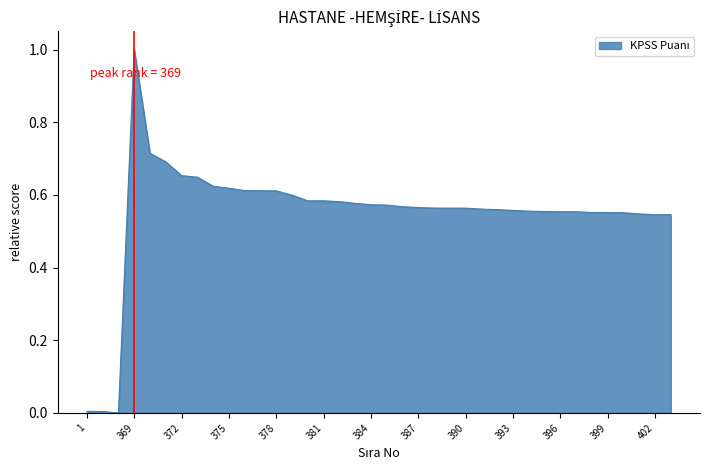

What is the greatest value displayed?

1.0